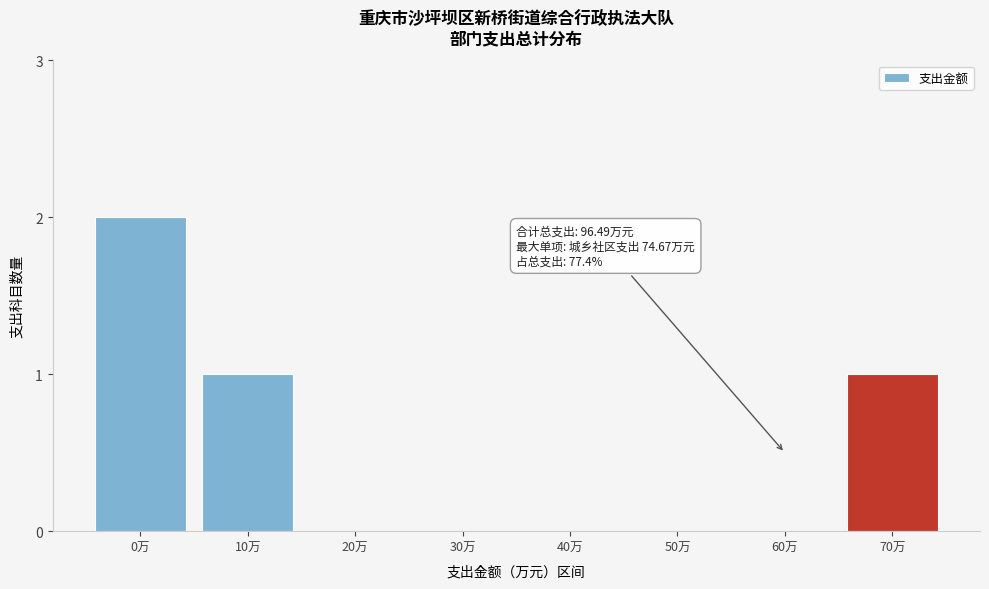

Reading left to right, extract all data points from this chart.

0万=2	10万=1	20万=0	30万=0	40万=0	50万=0	60万=0	70万=1